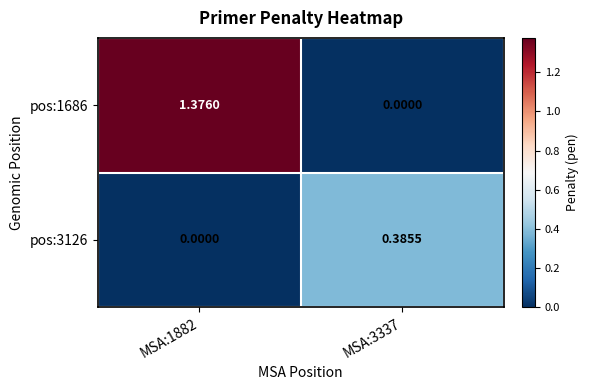

Is the value of pos:3126 at MSA:3337 greater than the value of pos:1686 at MSA:3337?

Yes